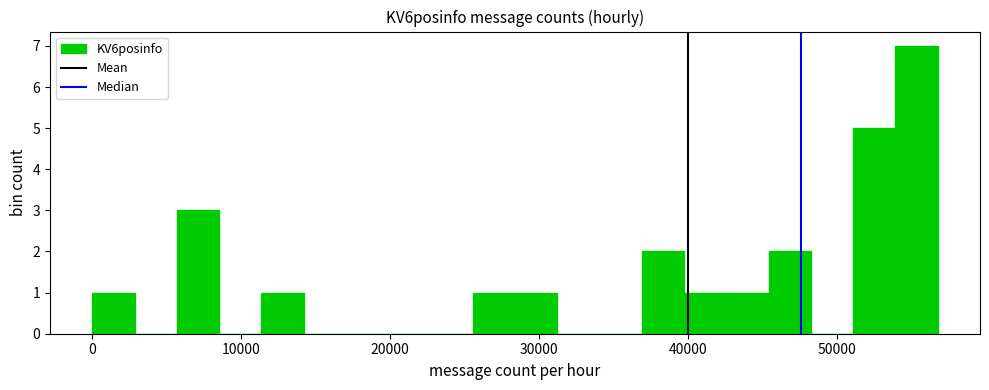

Read against the x-axis, roughly where is the centre of the tallest bar?

55000